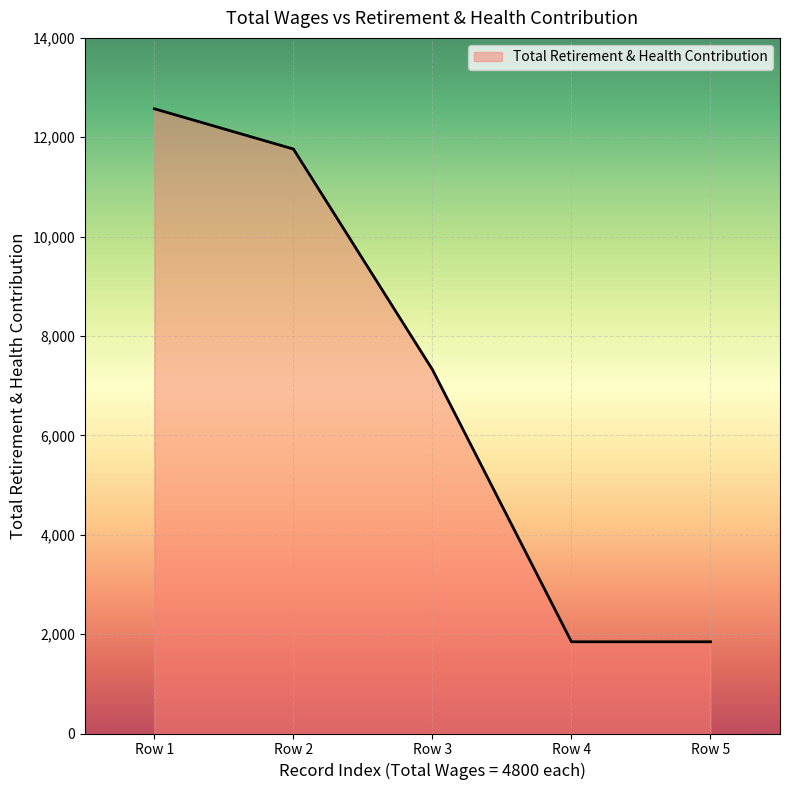

How many categories are shown in the chart?

5